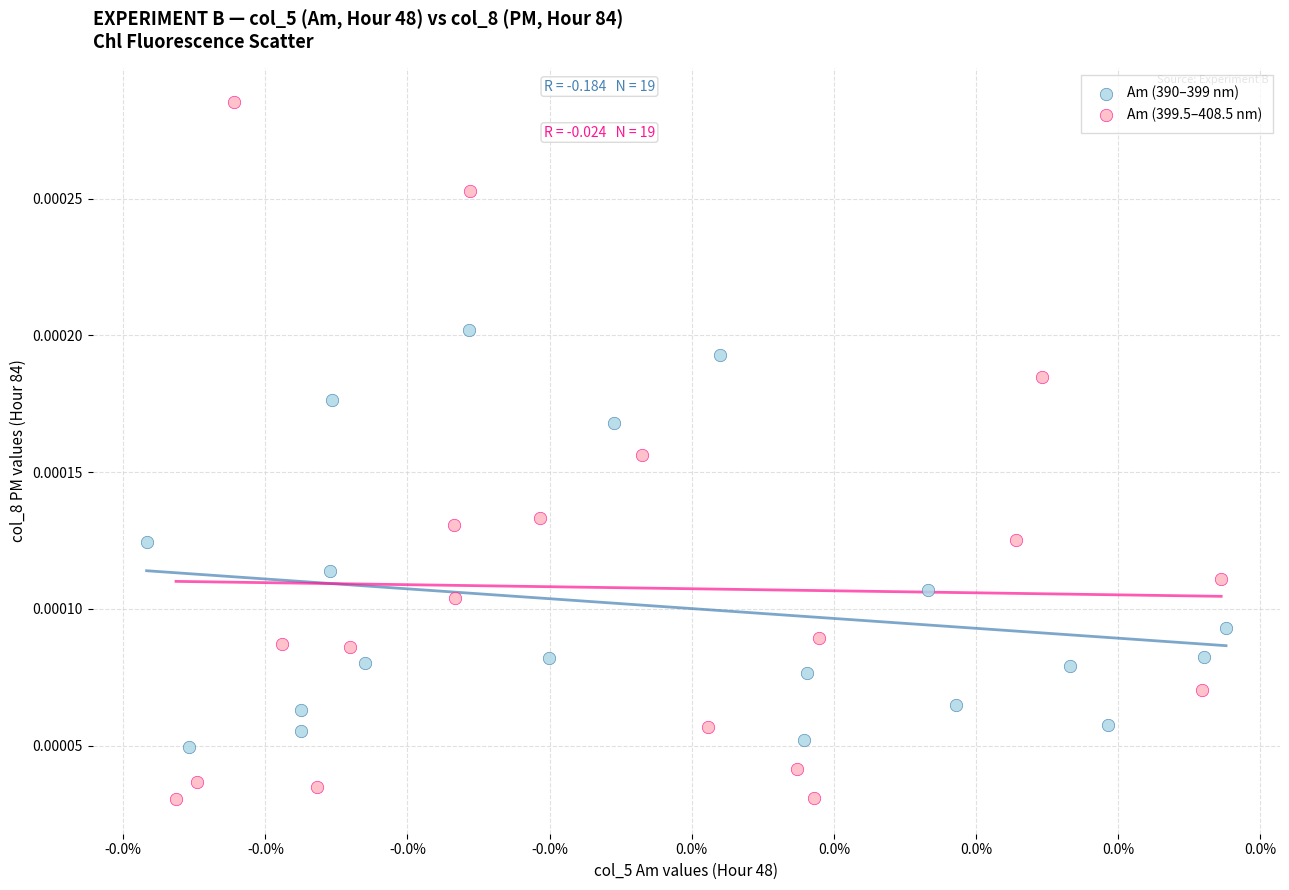

Which series reaches the minimum Y coordinate?

Am (399.5–408.5 nm)